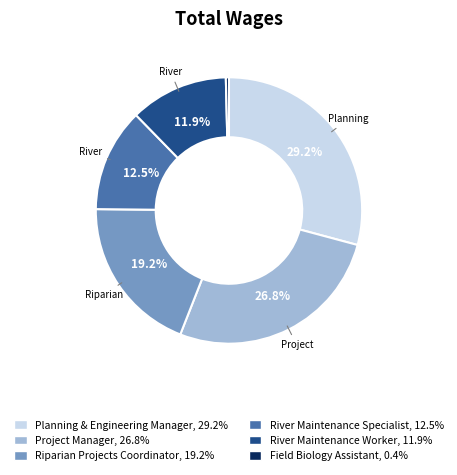

How many segments does this pie chart have?

6